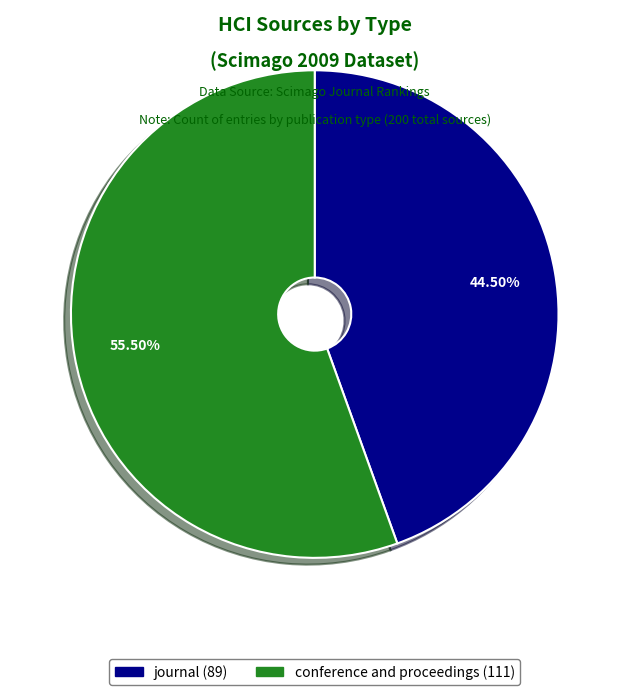

Is there a majority slice in this chart?

Yes